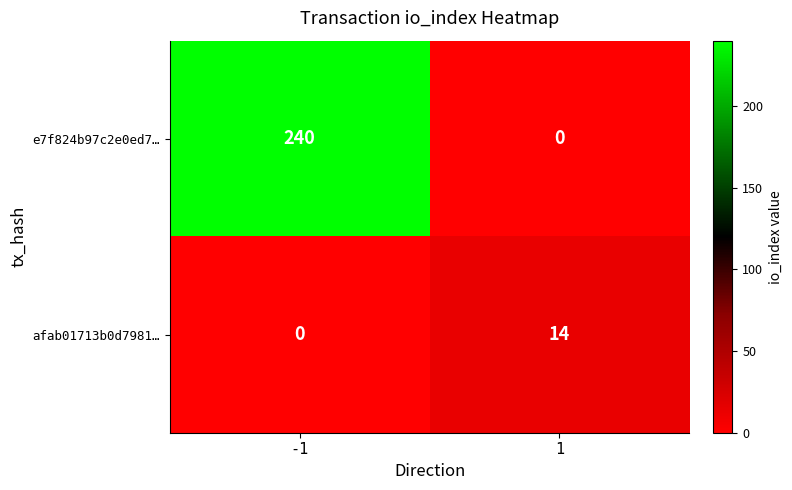

What is the spread (max minus min) of values at 1?

14